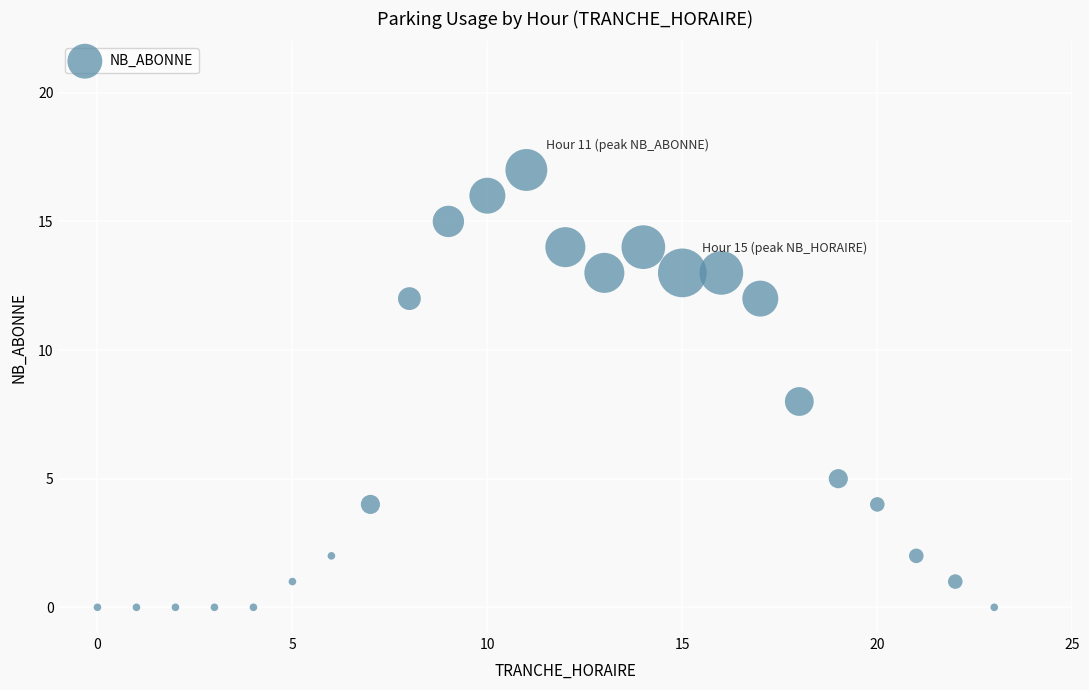

What is the range of X values (max minus min)?

23